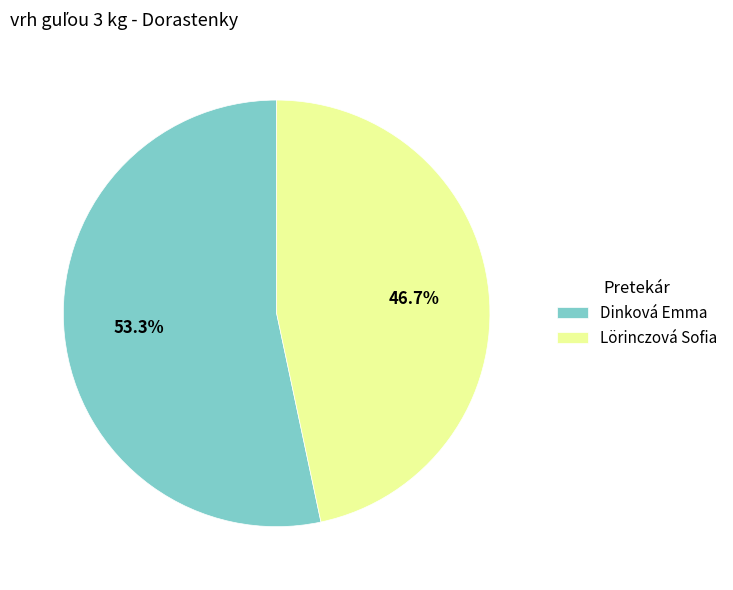

To the nearest percent, what percentage of the pie is Dinková Emma?

53%